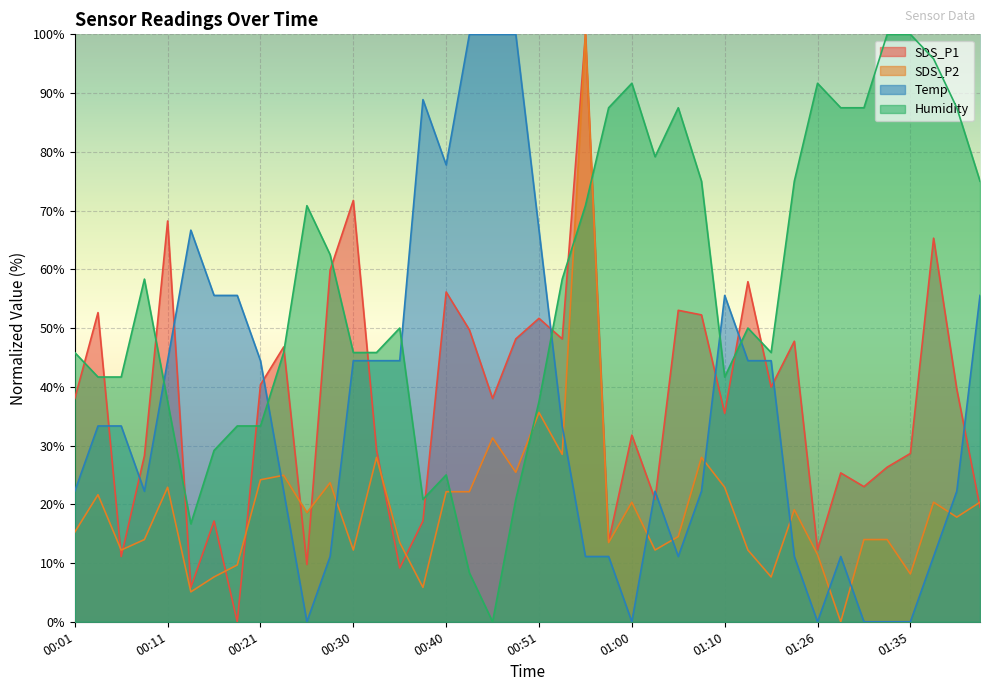

What is the value of the SDS_P1 point at the 32nd from the left?

47.8